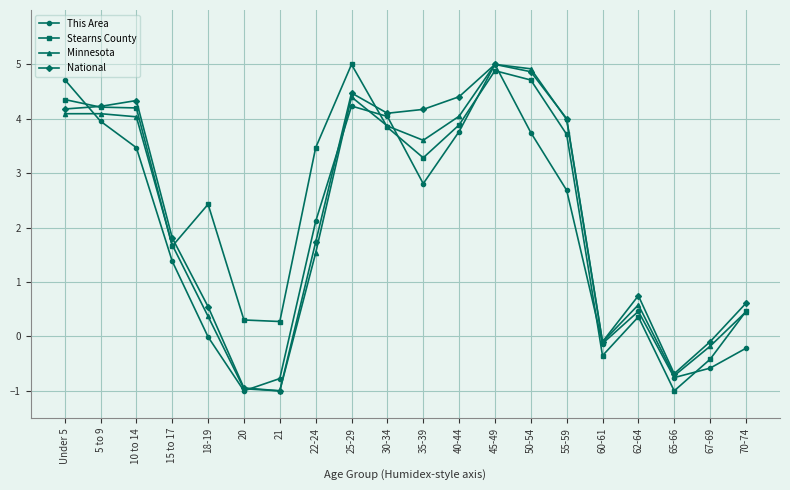

At which label does This Area first exceed 2?

Under 5